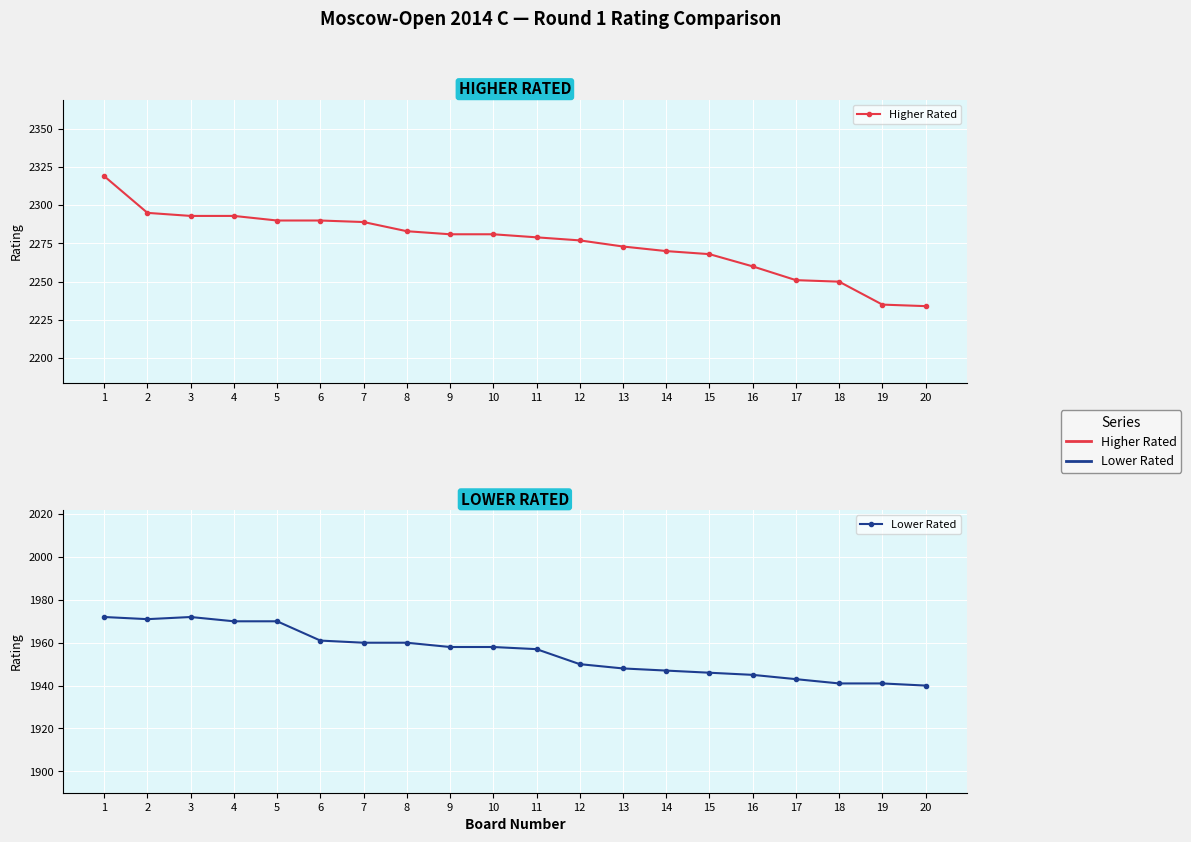

Between 14 and 4, which is larger?

4